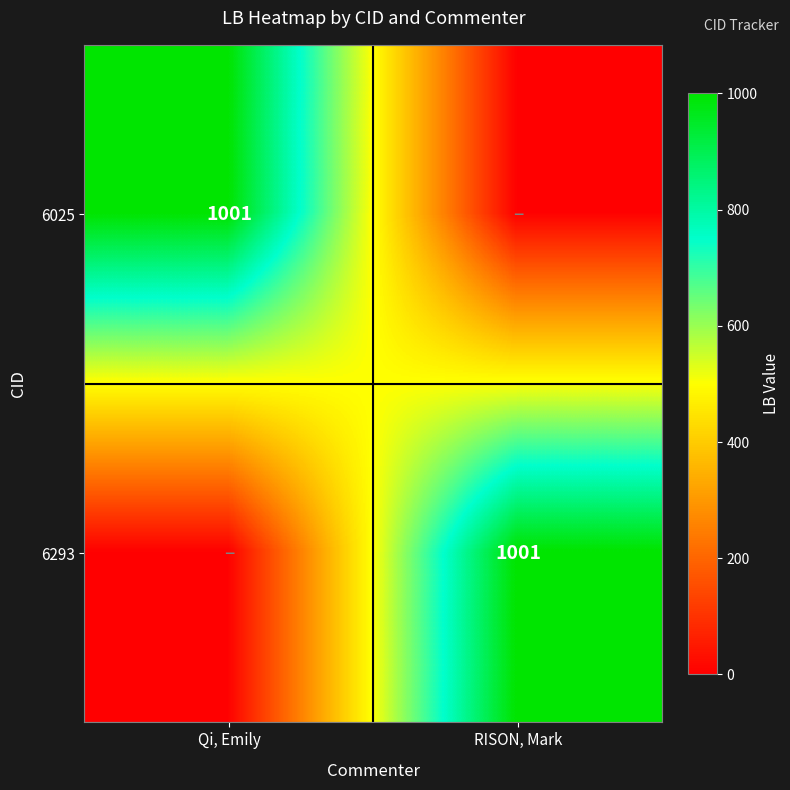

Is it true that 6025 equals 381 at Qi, Emily?

False